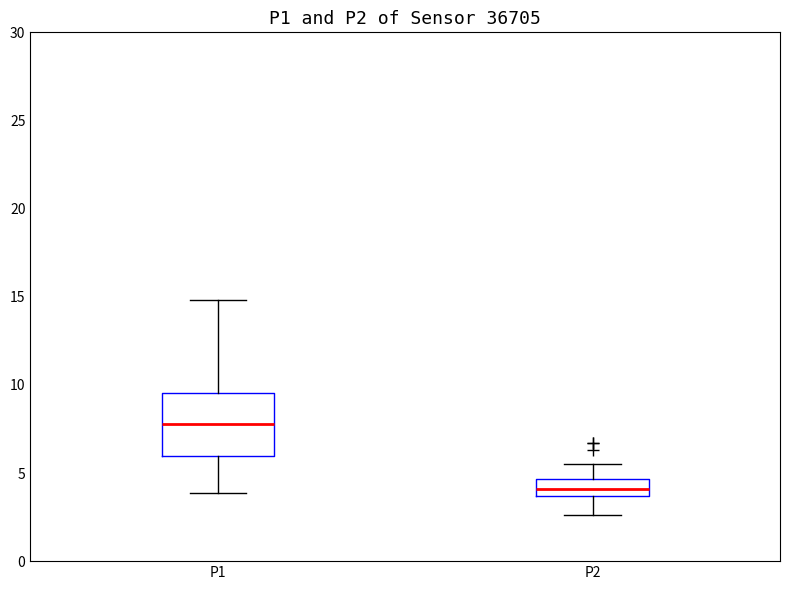

Reading left to right, read every box against the y-axis: the position of its median line, the range the box covers, and the ends of its whiskers. The values are not printed on the chart, so give them approximately, as read against the axis.

P1: median 8.0, box 6.0 to 9.5, whiskers 4.0 to 15.0
P2: median 4.0, box 3.5 to 4.5, whiskers 2.5 to 5.5